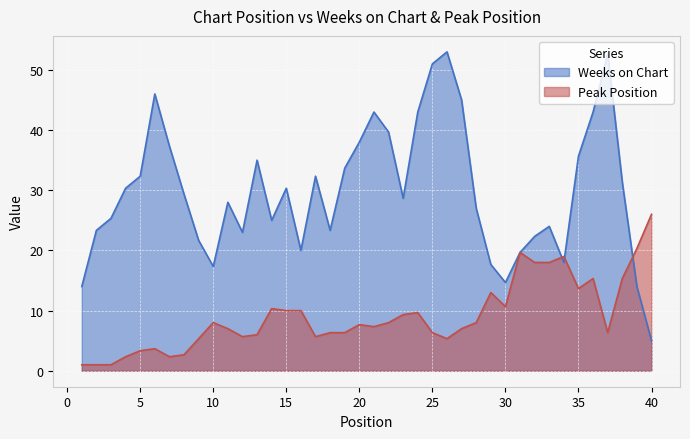

True or false: Peak Position and Weeks on Chart cross at least once.

True